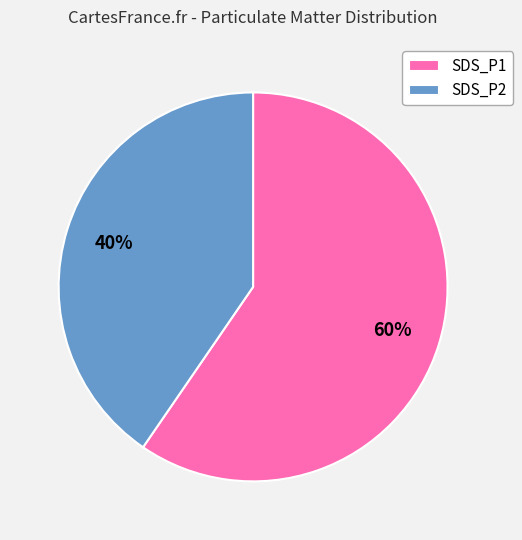

To the nearest percent, what is the average slice percentage?

50%